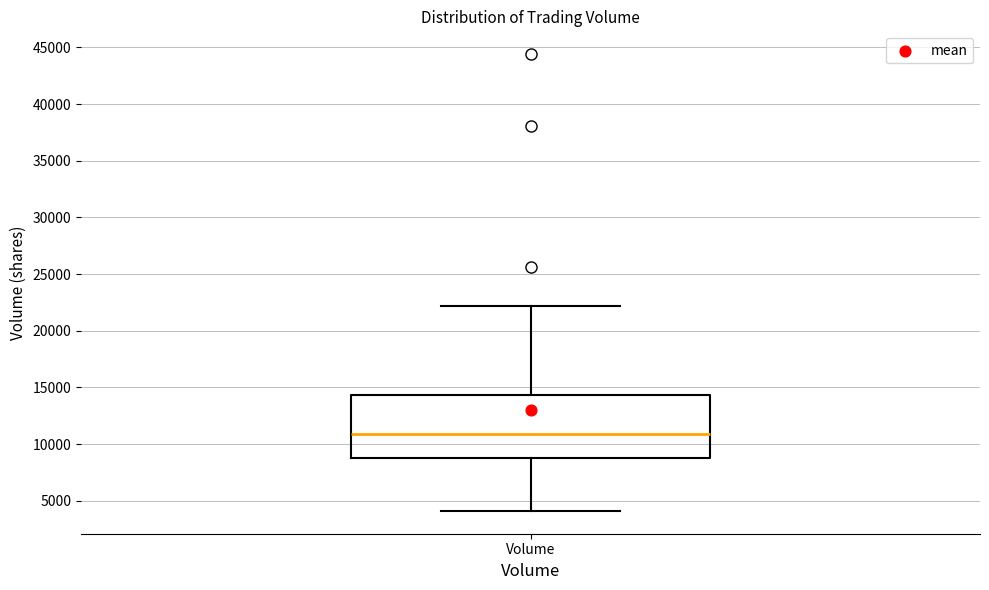

Transcribe this box plot: give where the median line is, the range the box spans, and where the two whiskers end, as read against the y-axis. The values are not printed on the chart, so give them approximately, as read against the axis.

median 11000, box 9000 to 14500, whiskers 4000 to 22000